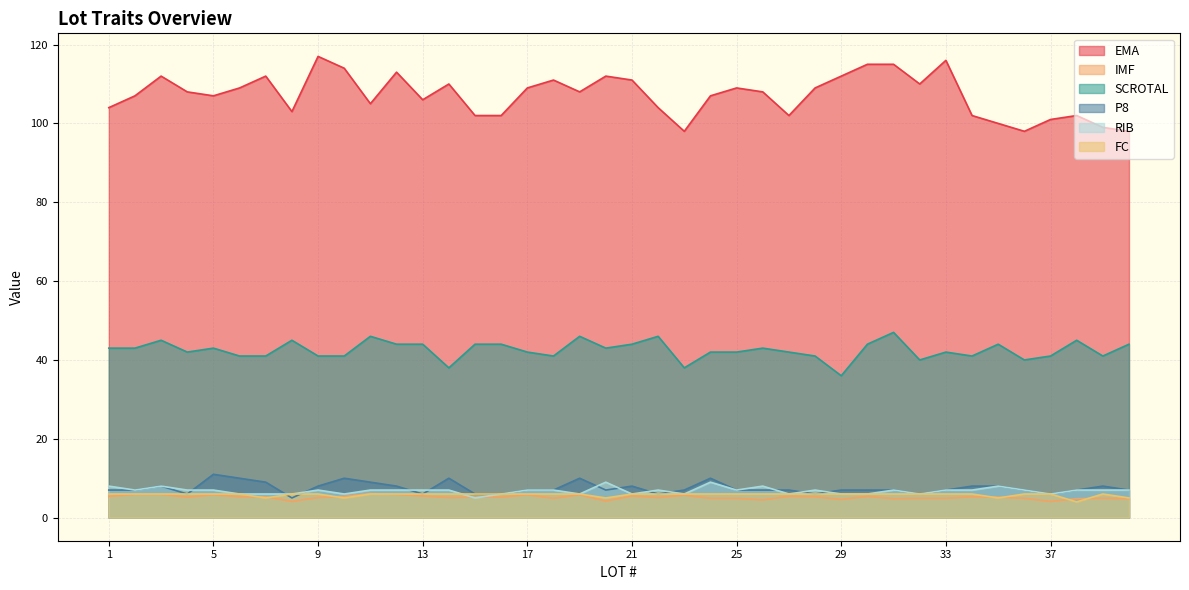

The value of FC at 20 is 1.9. True or false?

False